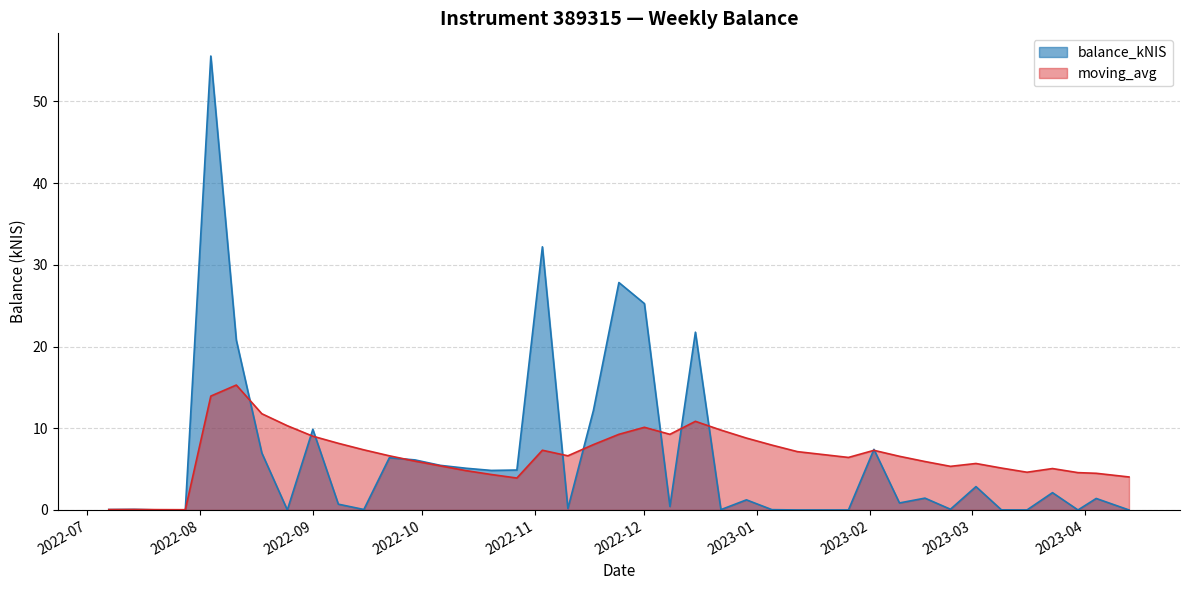

What is the average value of the moving_avg series?

6.7